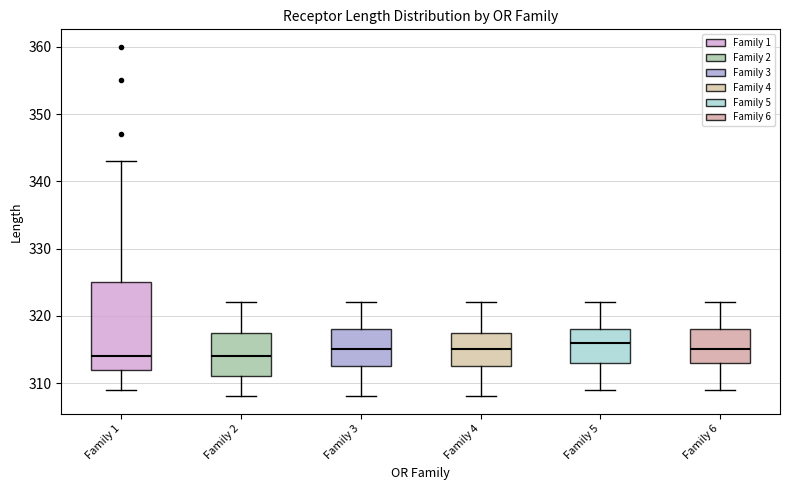

Comparing the boxes themselves (not the whiskers), which one is the tallest?

Family 1